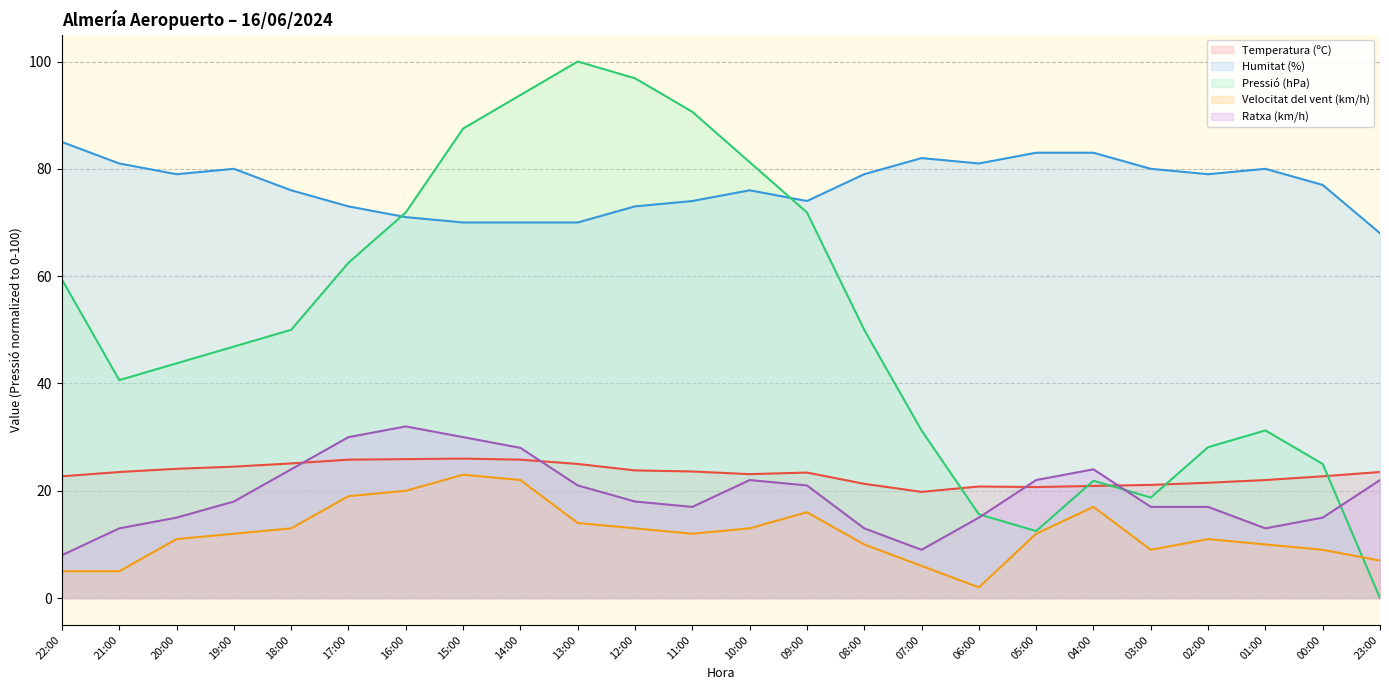

Is the value of Temperatura (ºC) at 07:00 greater than the value of Ratxa (km/h) at 05:00?

No